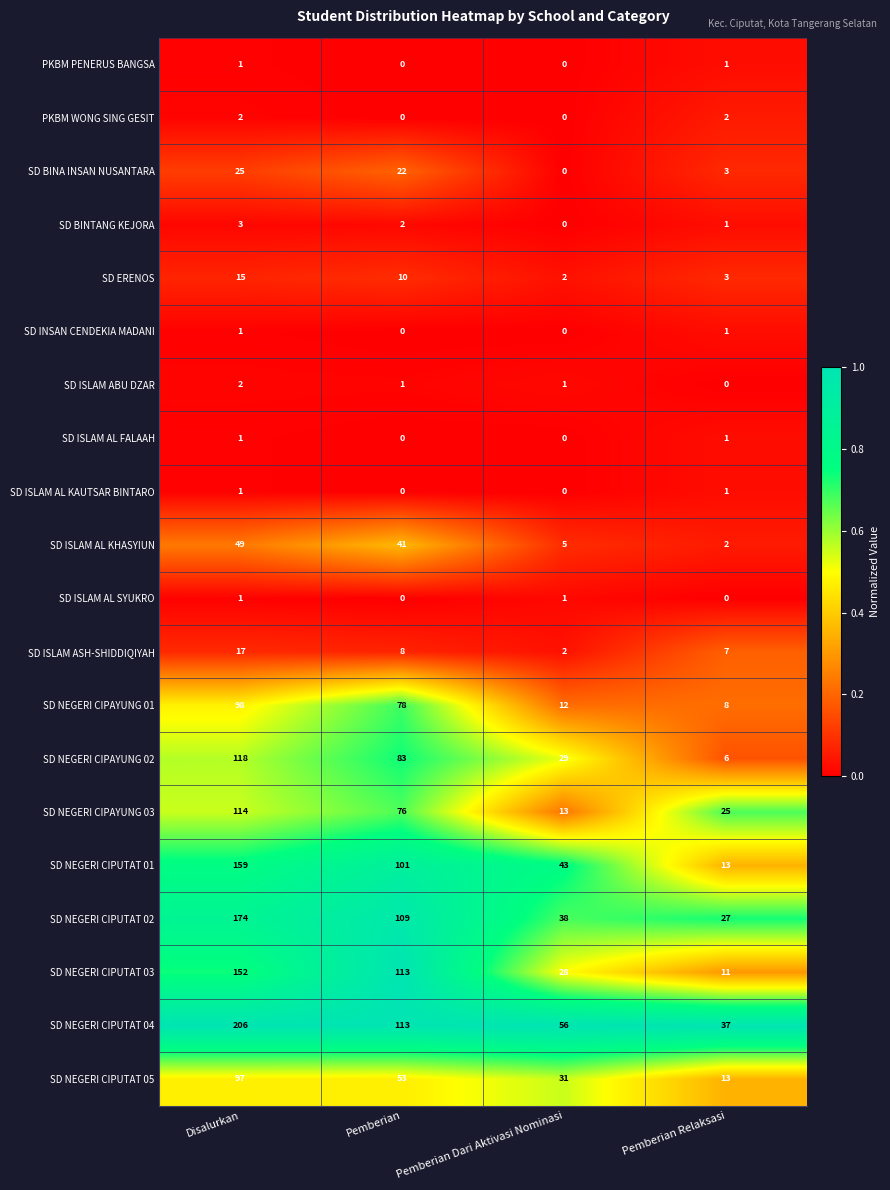

What is the spread (max minus min) of values at Pemberian Dari Aktivasi Nominasi?

56